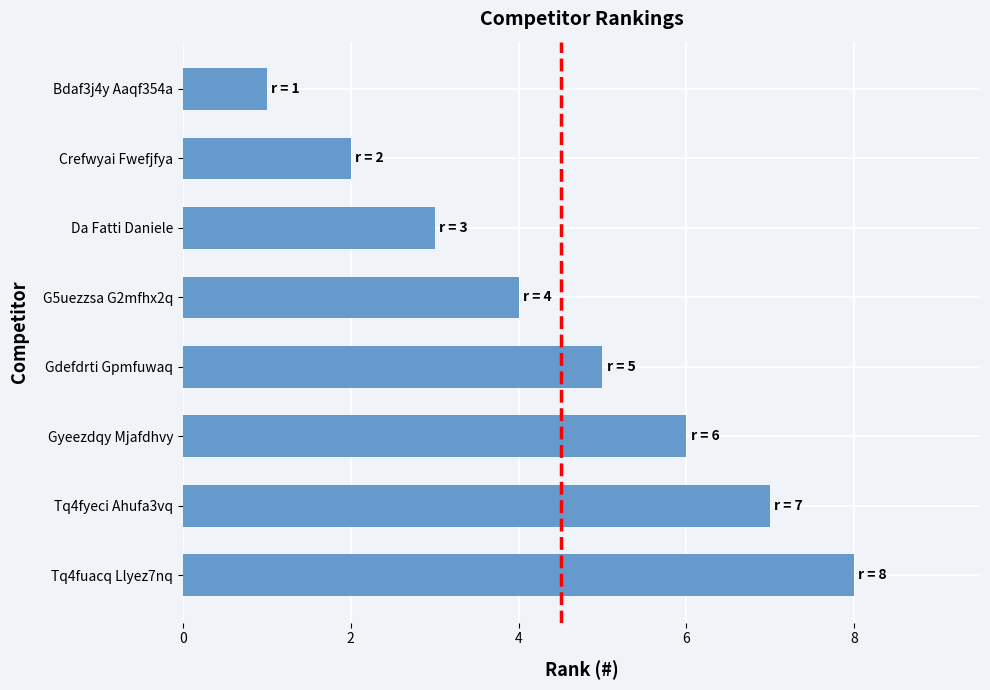

The value at Gyeezdqy Mjafdhvy is 3. True or false?

False